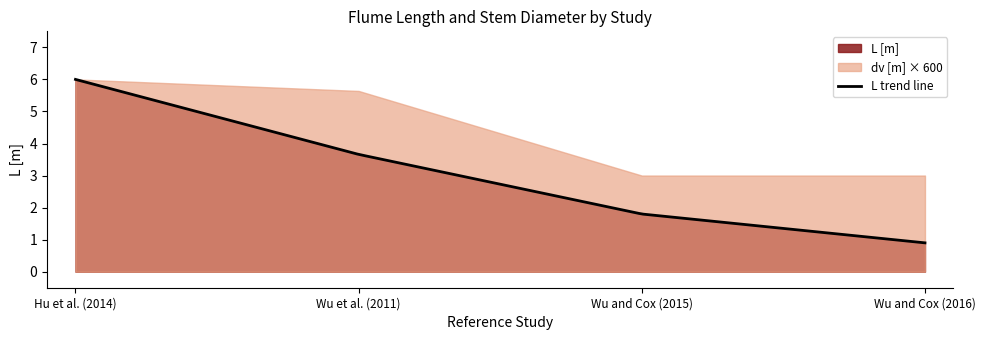

True or false: L [m] and dv [m] cross at least once.

False